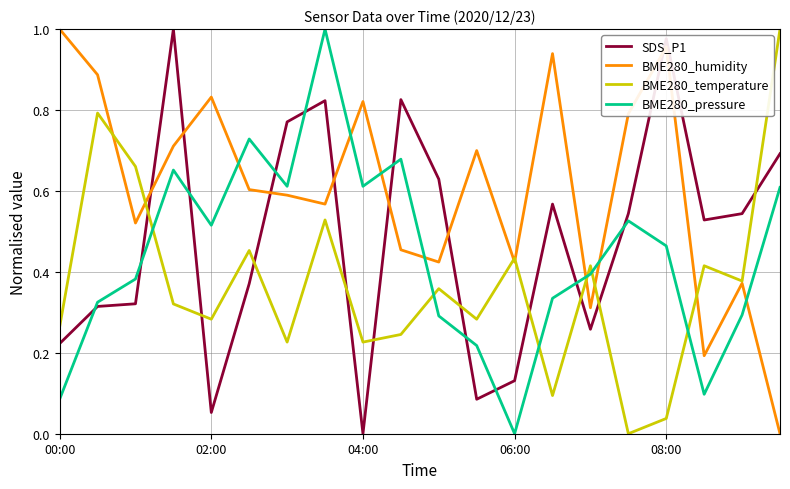

Which series has the largest total across all categories?

BME280_humidity